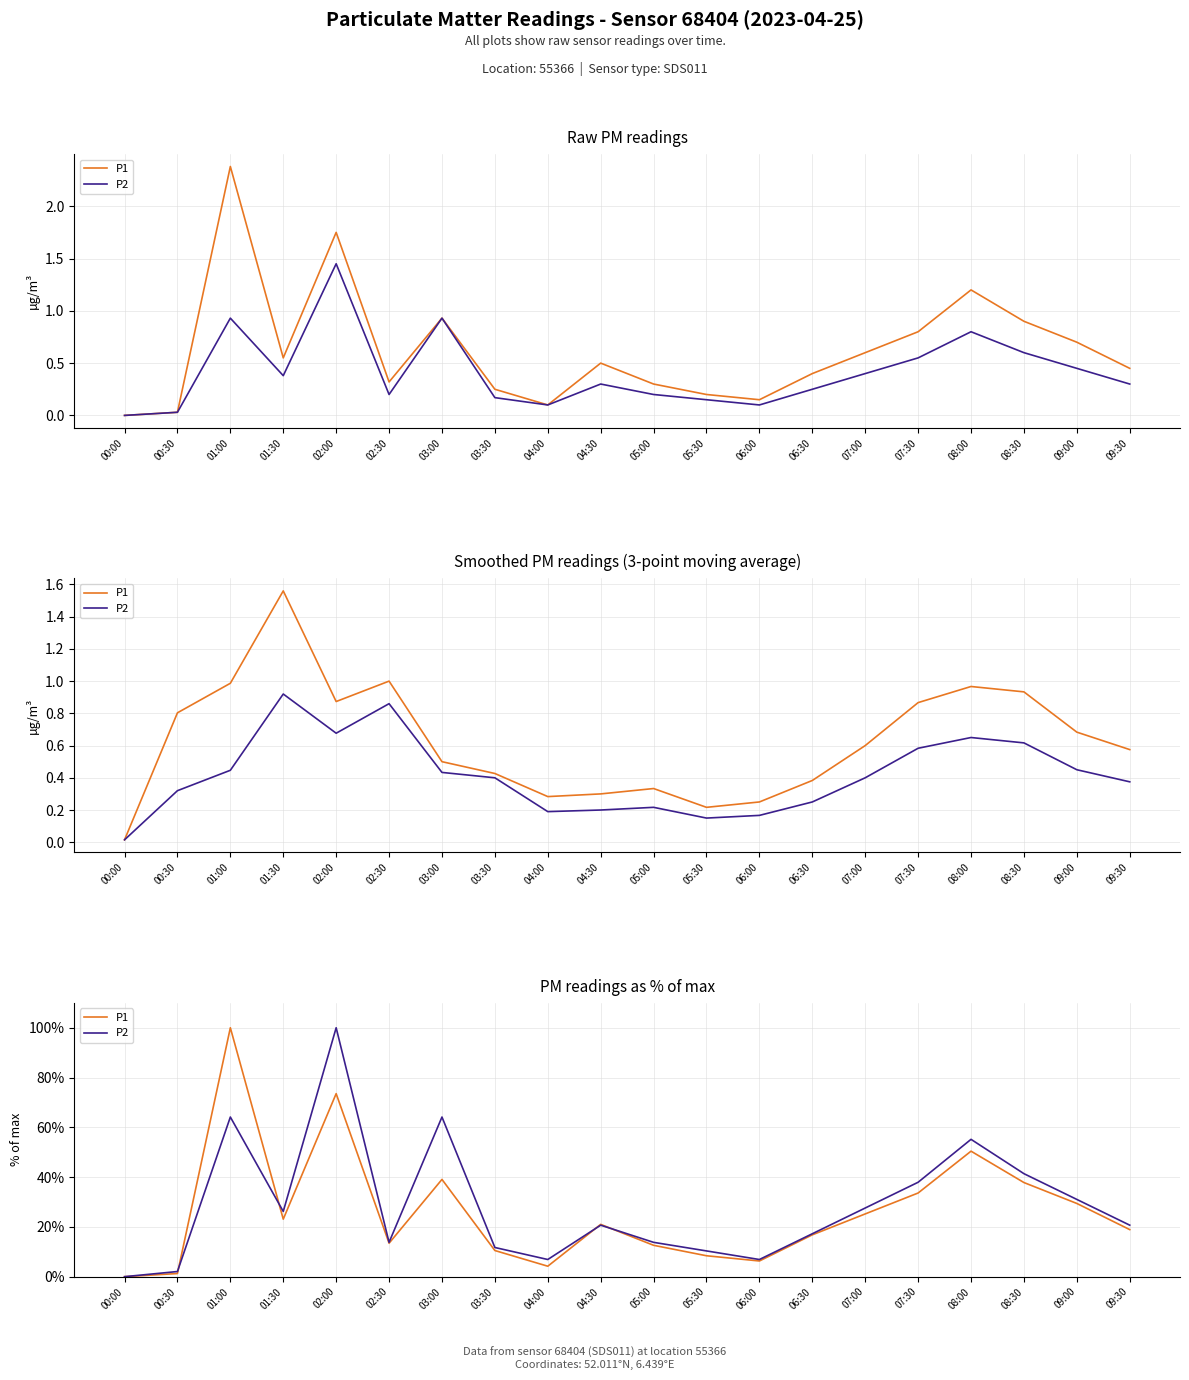

How many data points in P1 are less than 21?

10